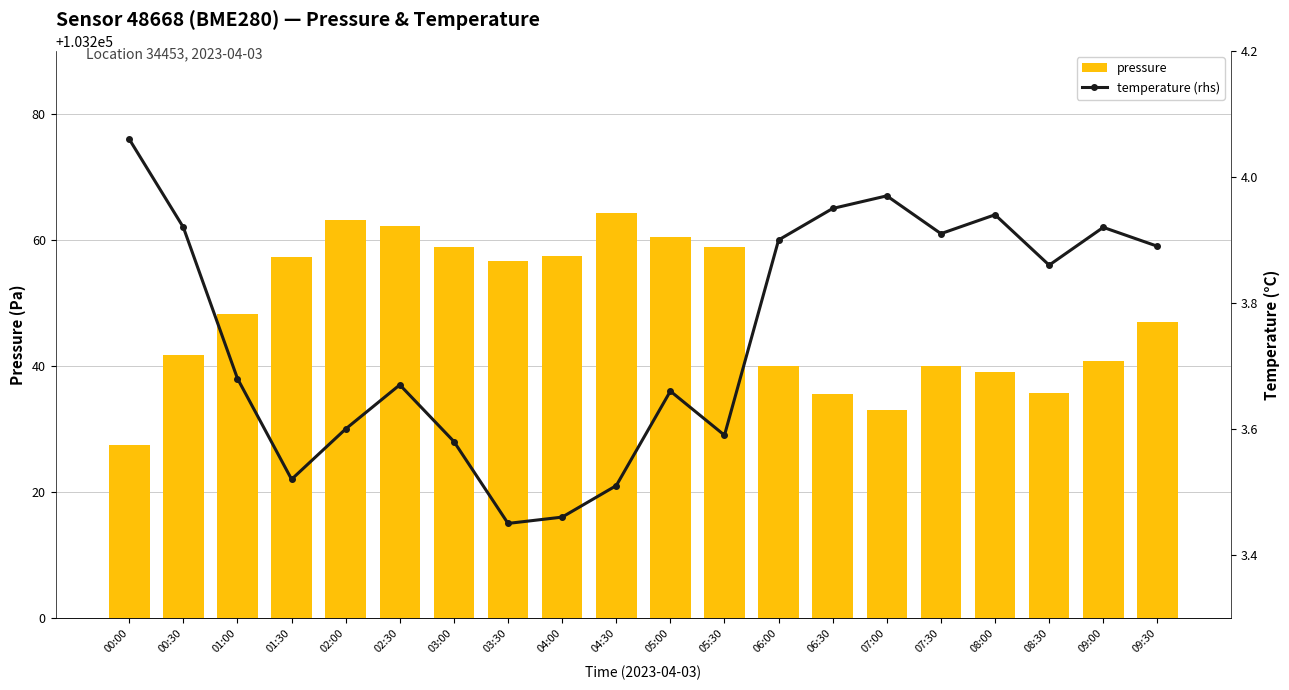

What are all the series names shown in the legend?

pressure, temperature